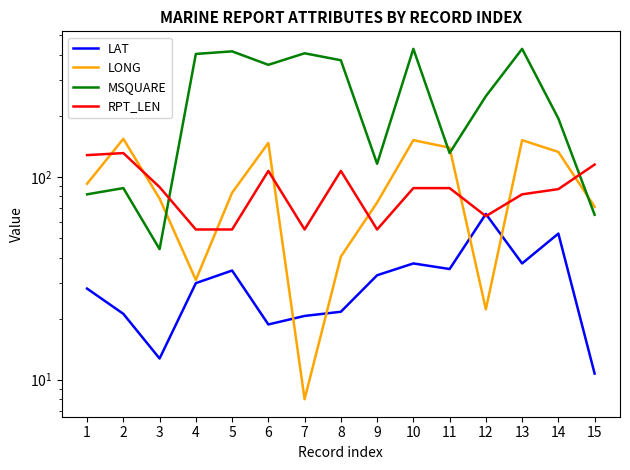

Where is RPT_LEN nearest to the value 93?

3